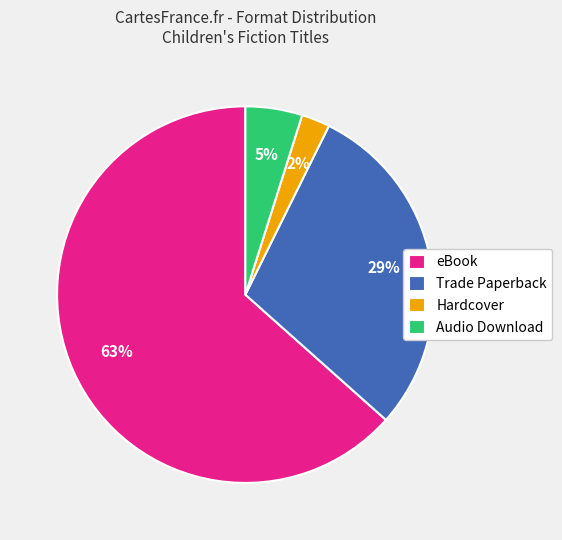

To the nearest percent, what portion does Trade Paperback represent?

29%